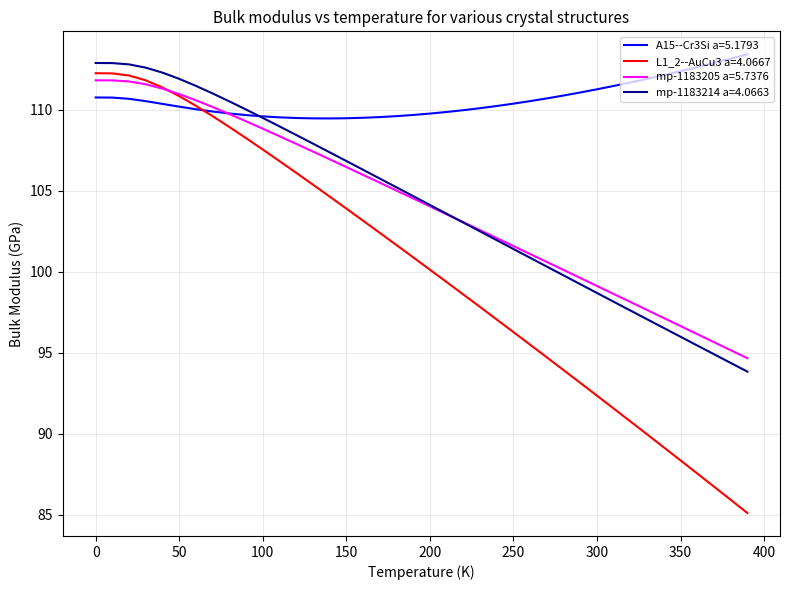

Which series has the largest range (max minus min)?

L1_2--AuCu3 a=4.0667